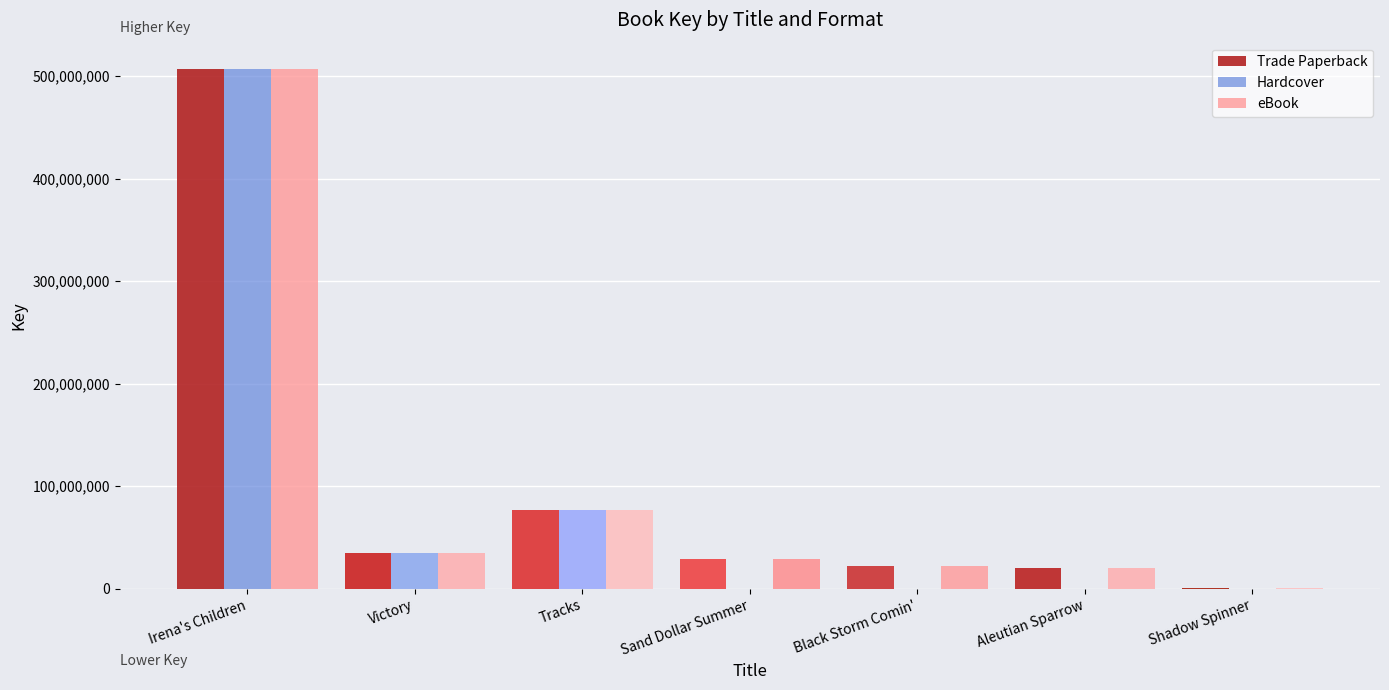

What is the sum of all Trade Paperback values?

692366892